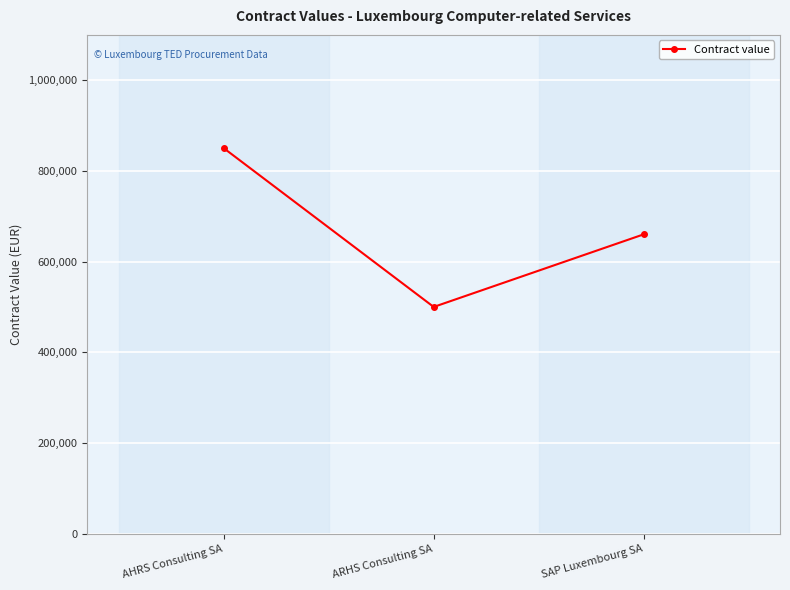

Does the chart display data point markers on the line(s)?

Yes